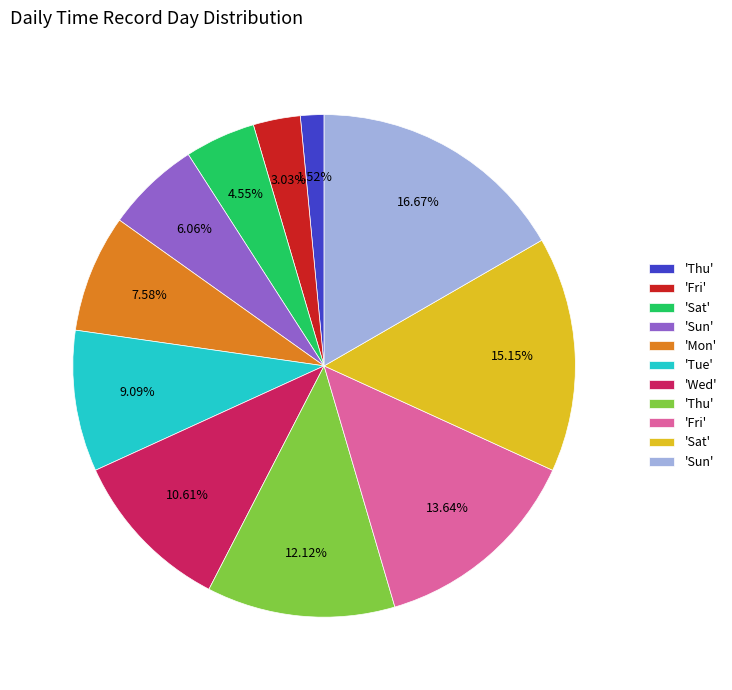

Does any single category account for the majority?

No